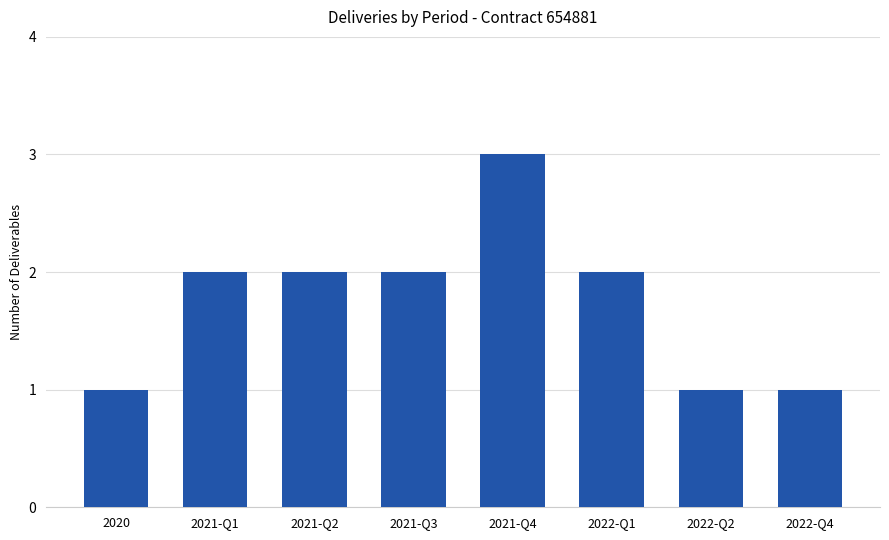

Count the number of data series in this chart.

1